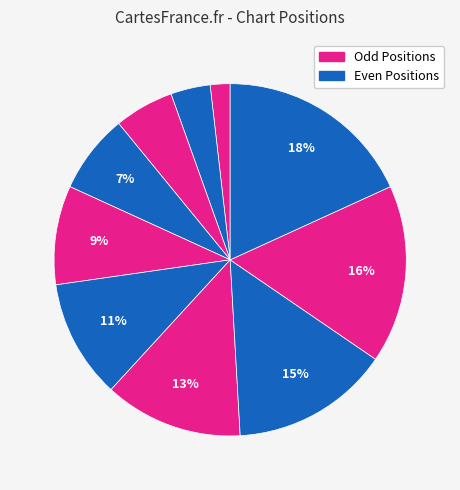

Count the number of slices in the pie.

10